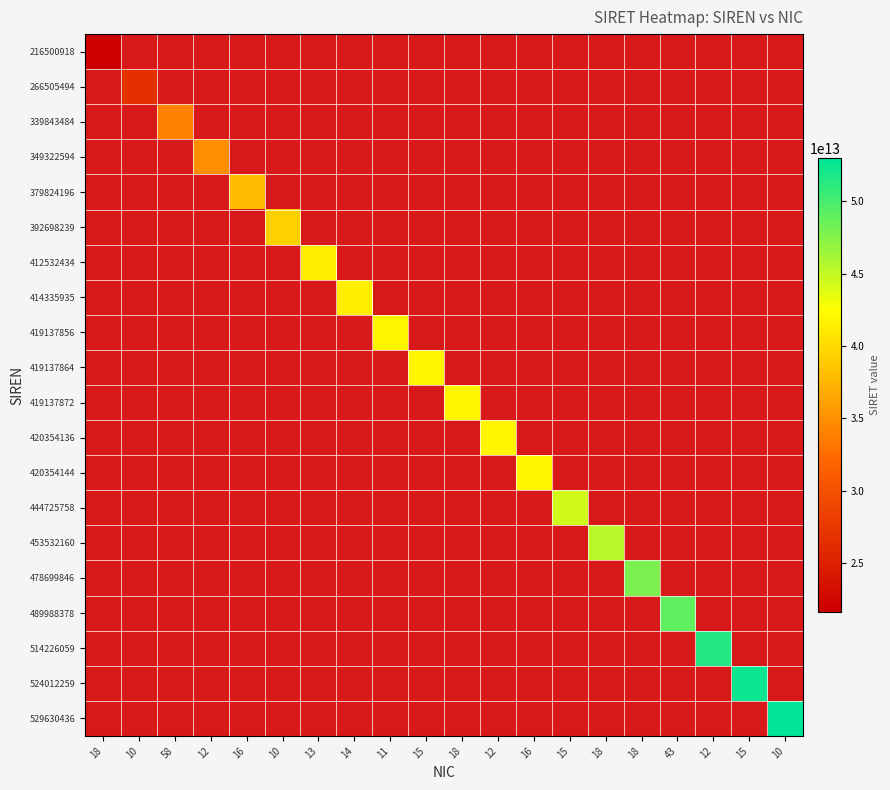

Count the number of data series in this chart.

20